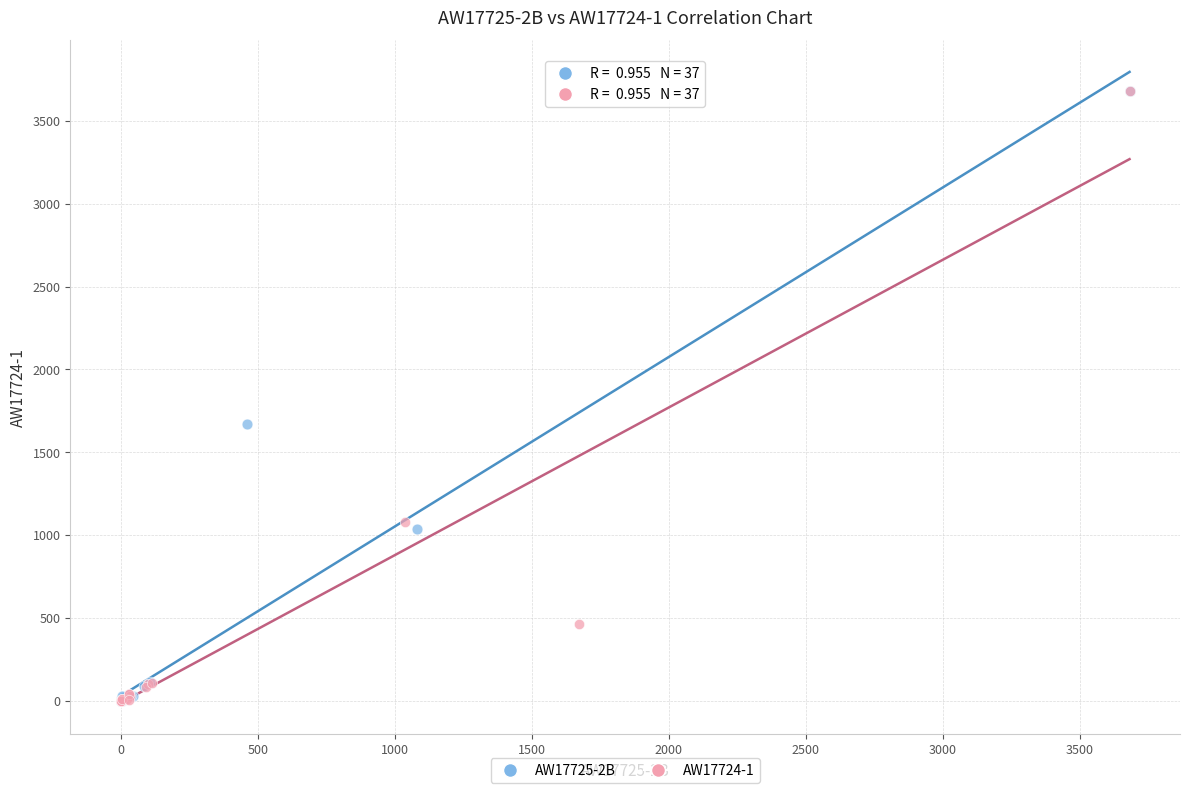

Which series has the largest Y range (max minus min)?

AW17724-1